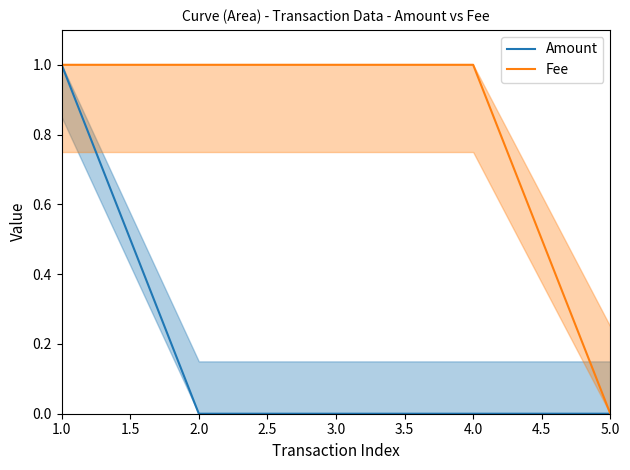

Is it true that Amount equals 0.6 at 4.0?

False